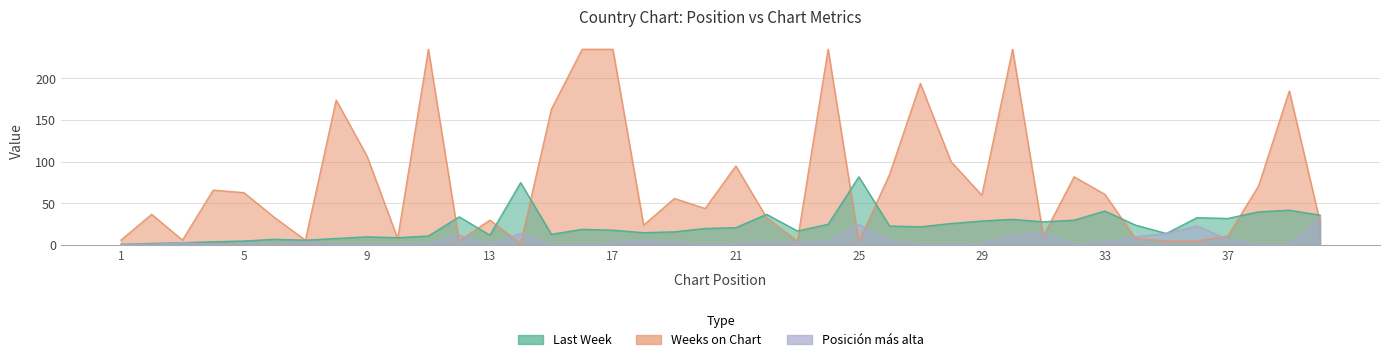

What is the difference between the maximum and second lowest values in the Posicion mas alta series?

31